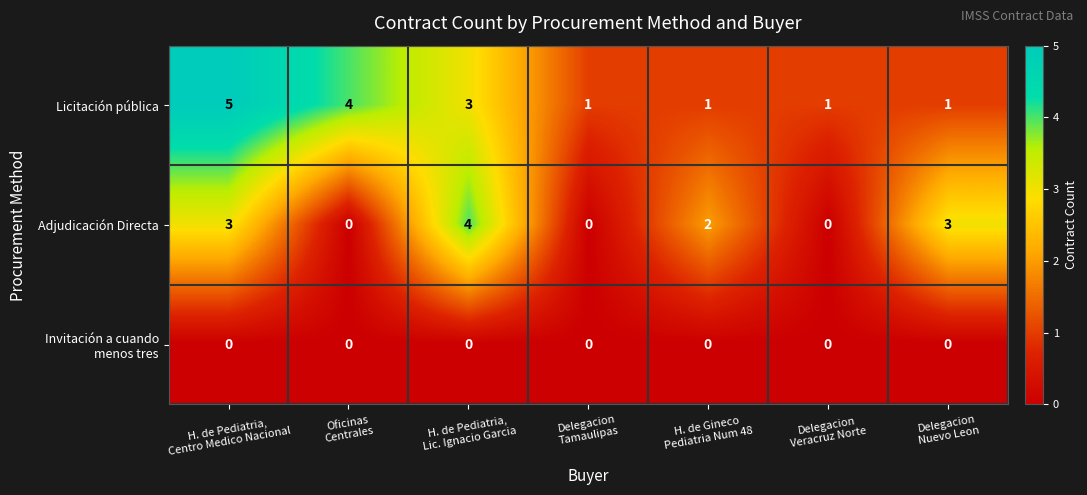

What is the difference between the maximum and minimum values in the Licitación pública series?

4